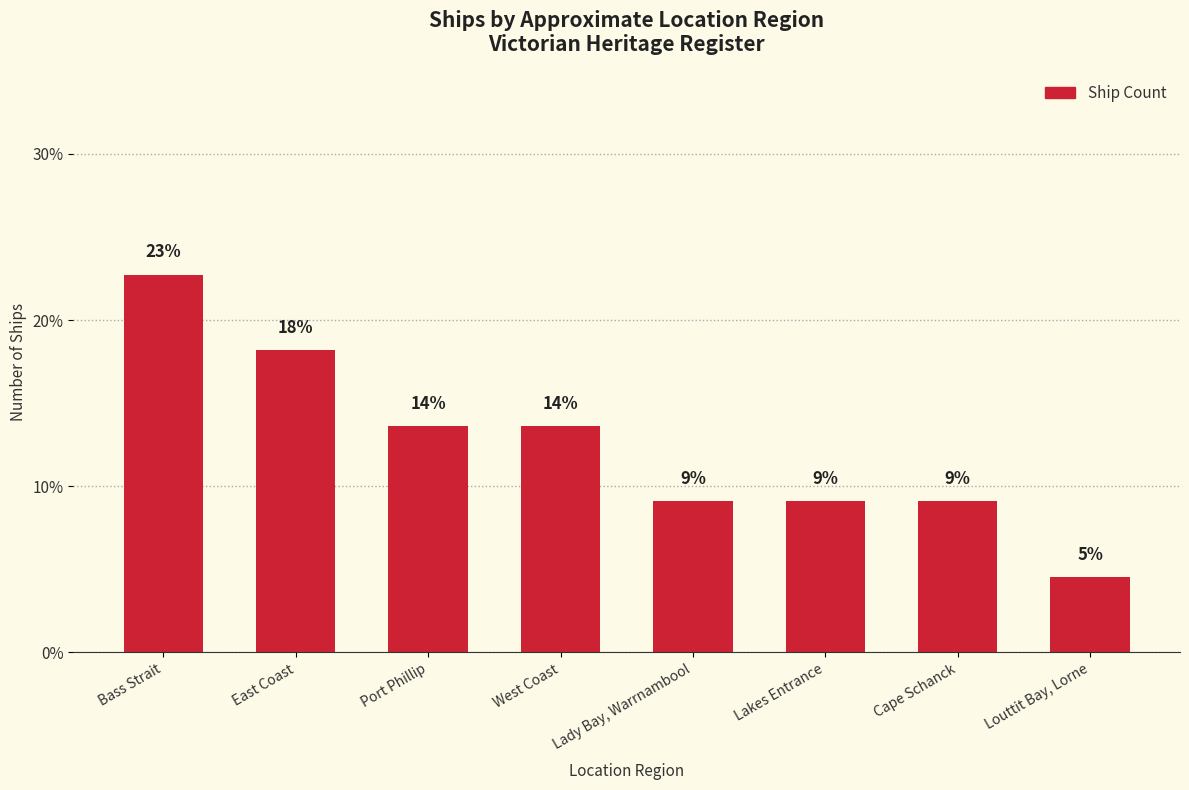

Does the chart contain any negative values?

No